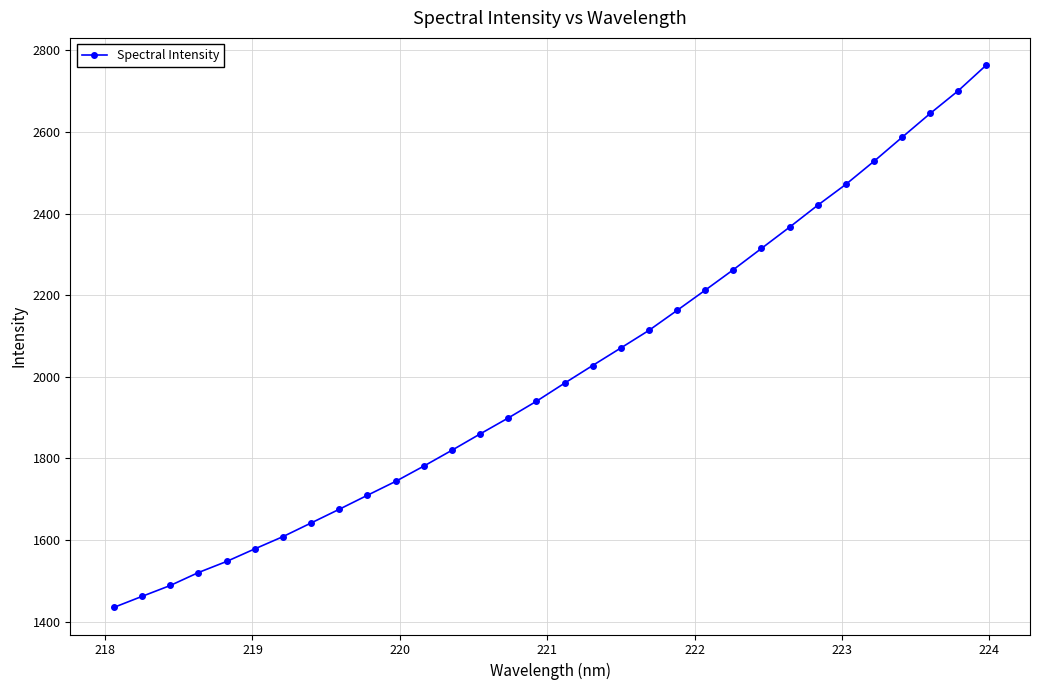

What is the smallest value displayed?

1435.3